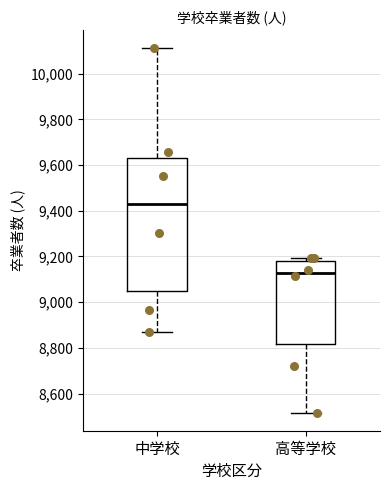

Which box's median line is the highest?

中学校